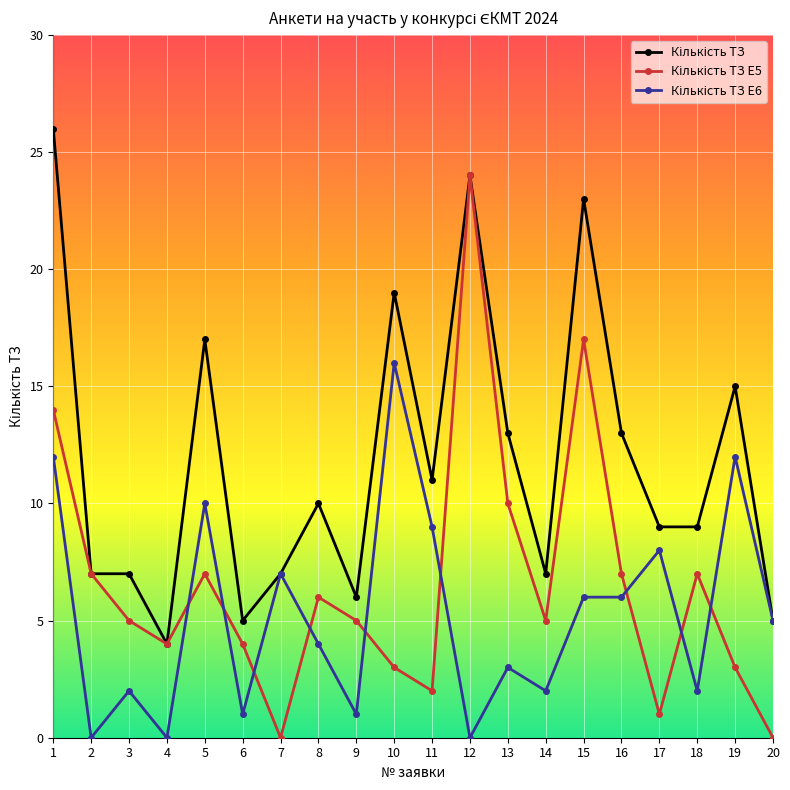

How many categories are shown in the chart?

20